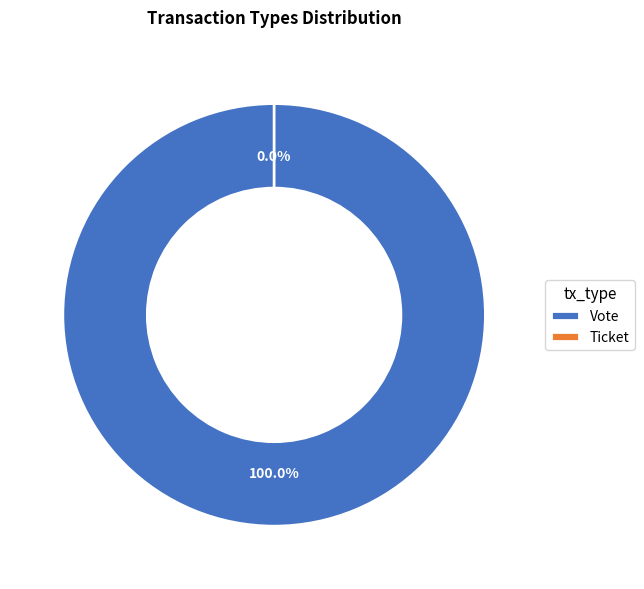

To the nearest percent, what is the difference between the largest and smallest slice percentages?

100%